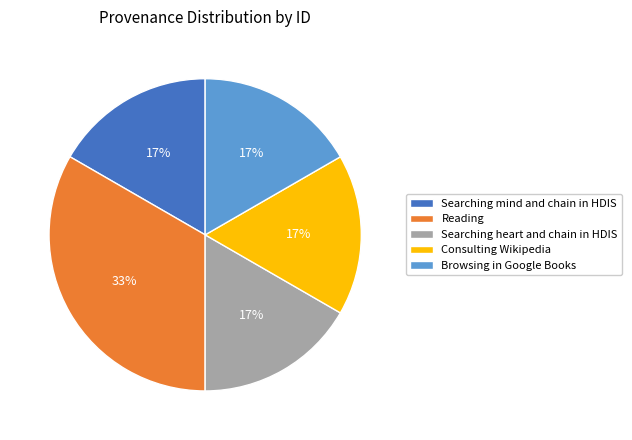

Which category has the biggest portion of the pie?

Reading